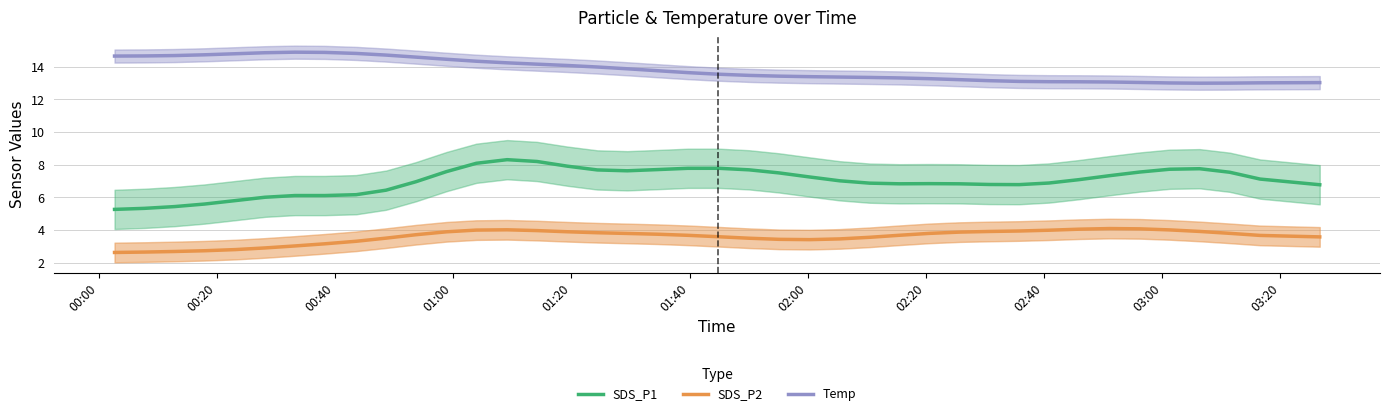

At how many categories does at least one series exceed 6?

40